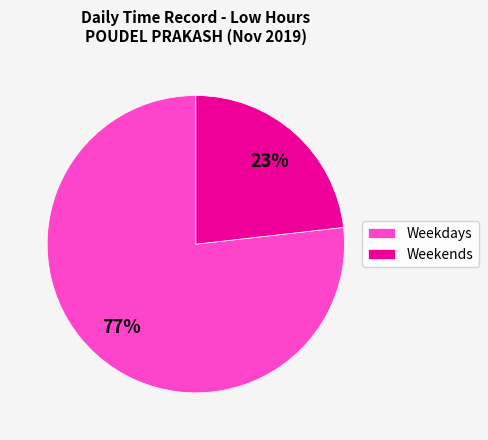

Count the number of slices in the pie.

2